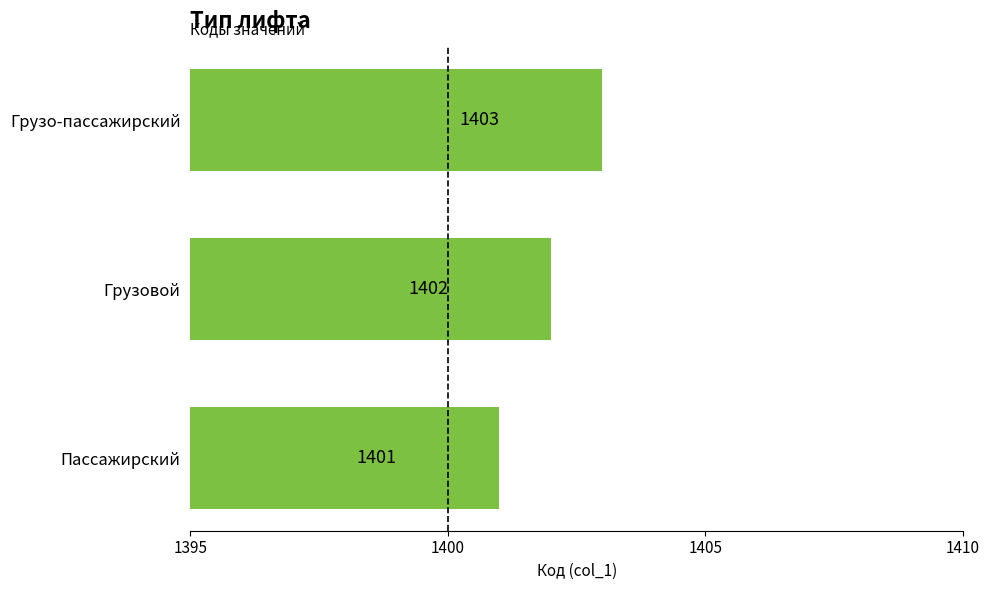

What is the sum of the values at Грузо-пассажирский and Пассажирский?

2804